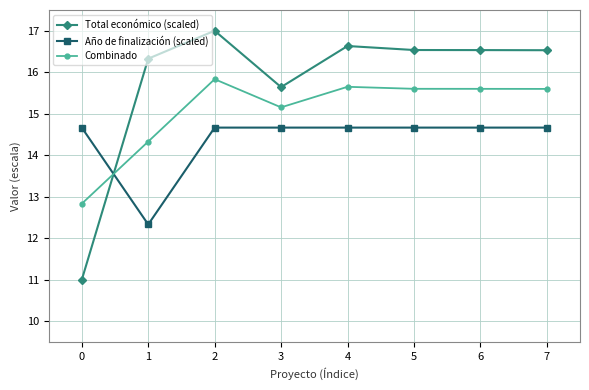

List the series in order of their peak value, lowest first.

Año de finalización (scaled), Combinado, Total económico (scaled)